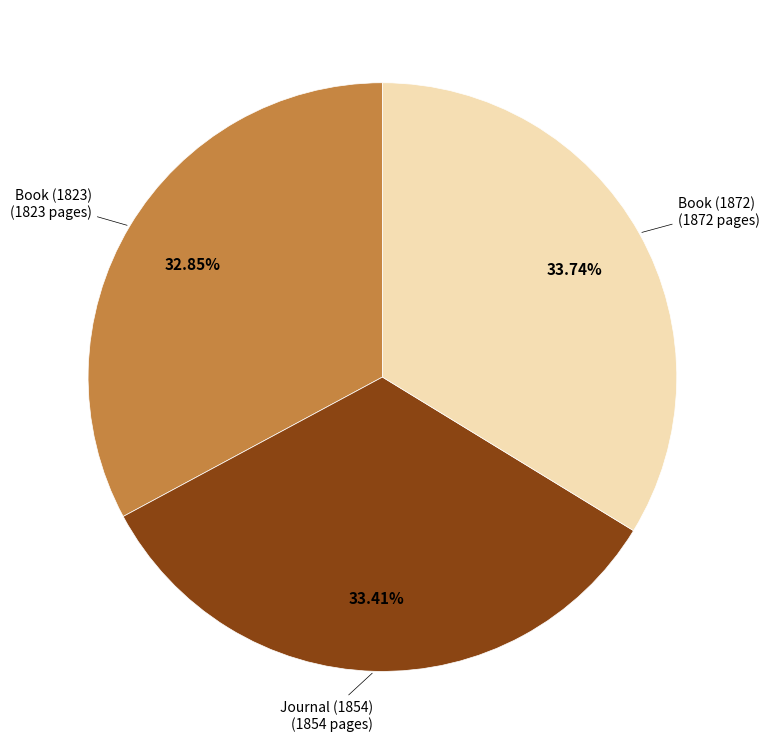

Count the number of slices in the pie.

3